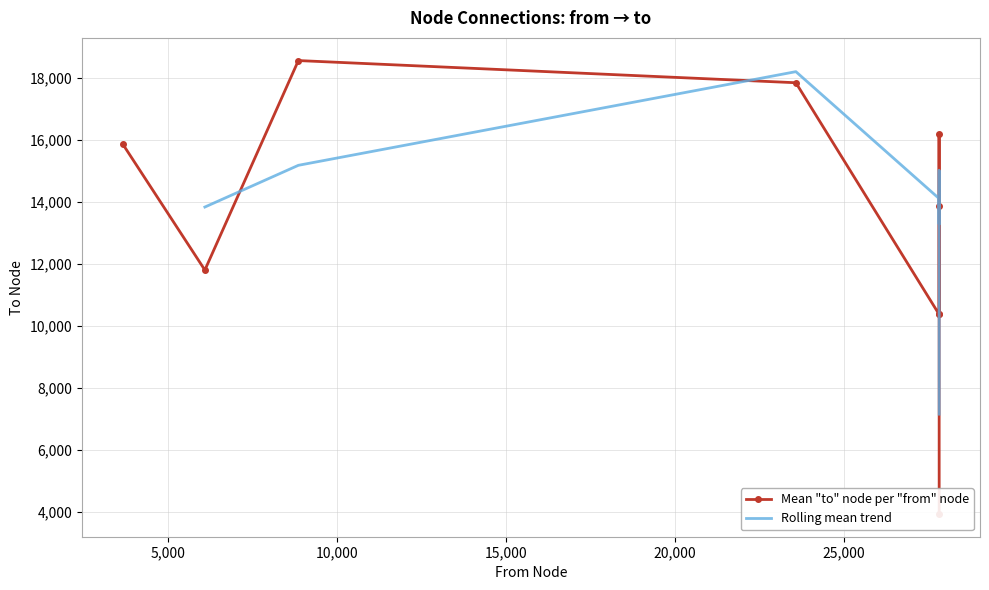

What is the highest value of the Rolling mean trend series?

18208.7